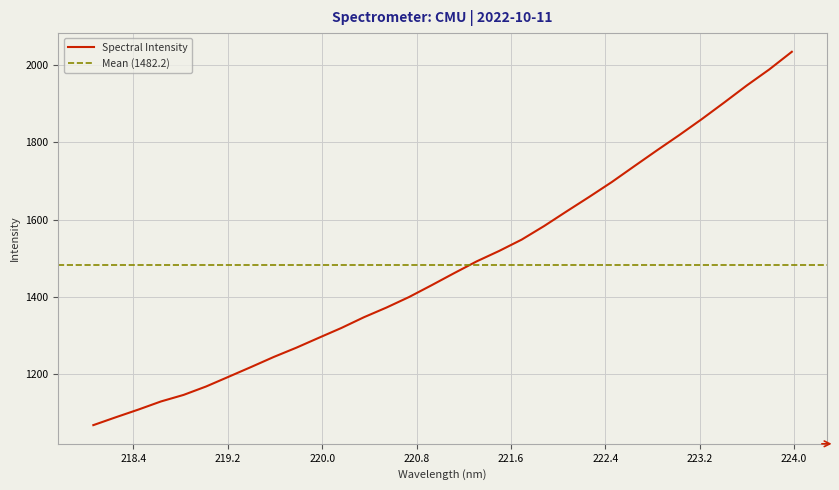

What is the change in value from 219.3979 to 221.3083?

+274.0